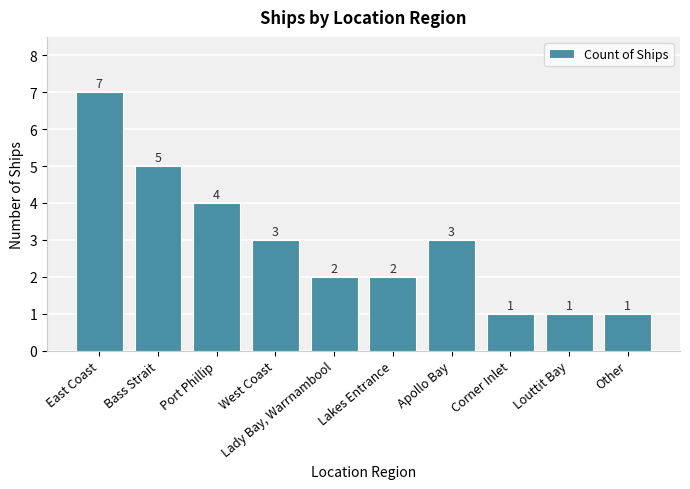

What is the change in value from West Coast to Lakes Entrance?

-1